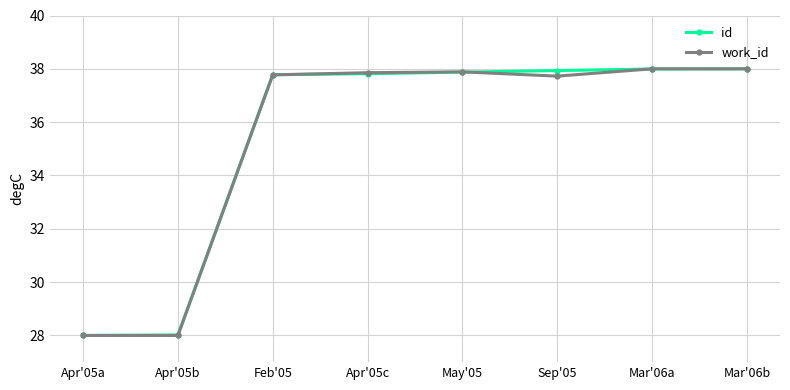

What is the maximum value shown in the chart?

38.0